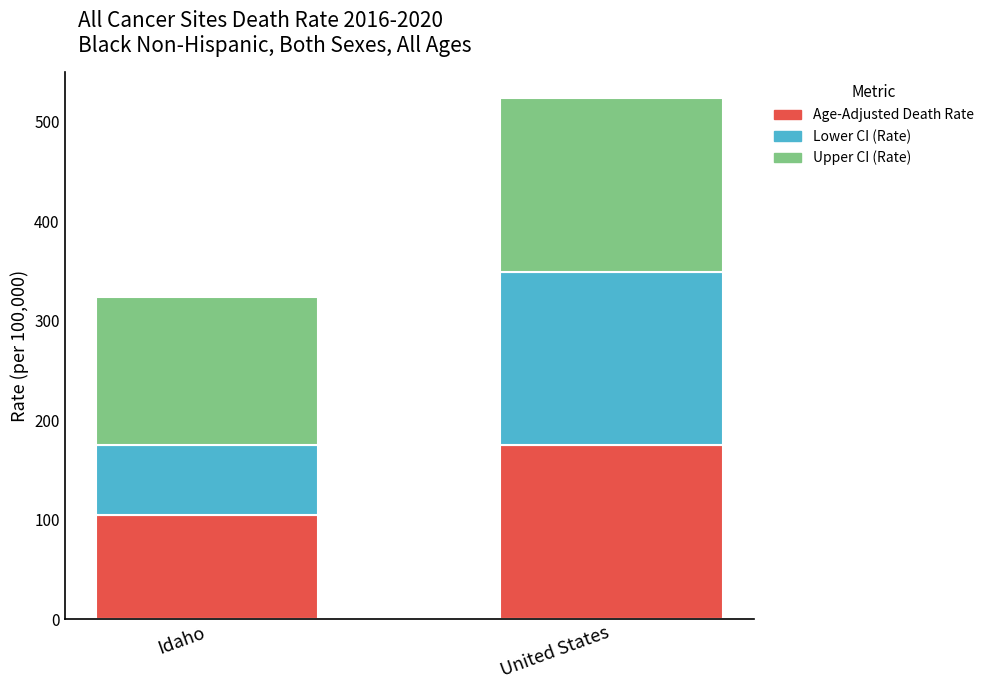

How many bars are there in total?

2